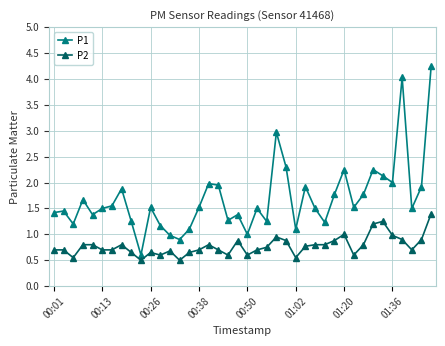

Which series has the widest spread of values?

P1